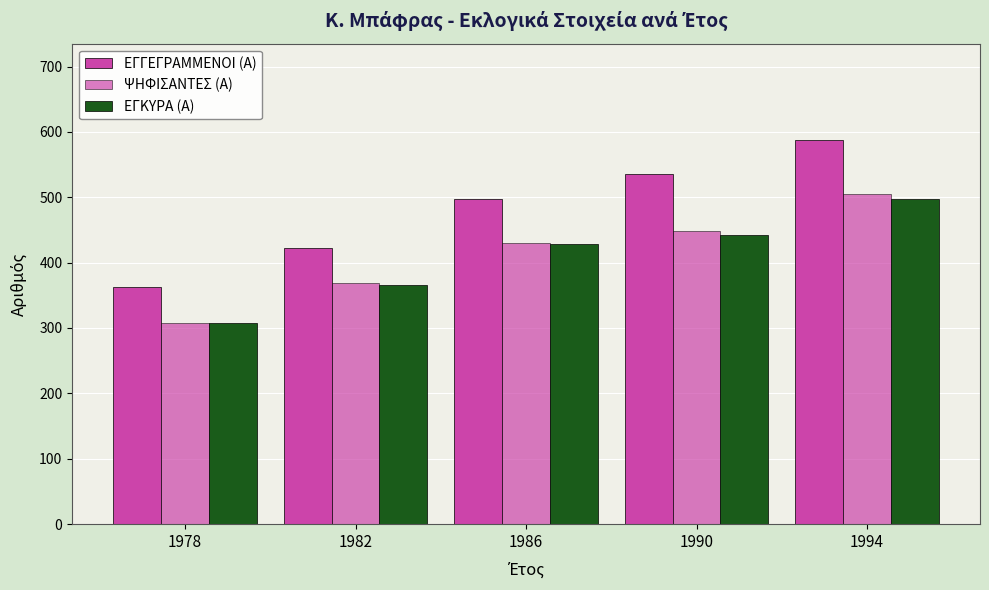

Which category has the highest value in the ΕΓΚΥΡΑ (Α) series?

1994